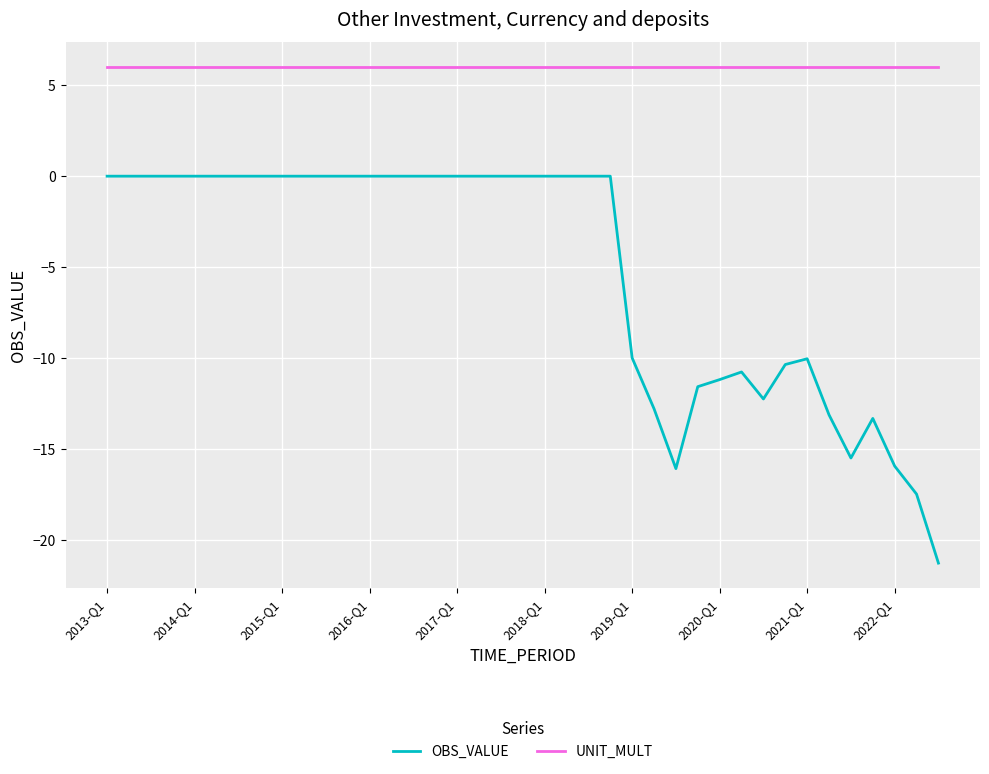

True or false: OBS_VALUE and UNIT_MULT cross at least once.

False